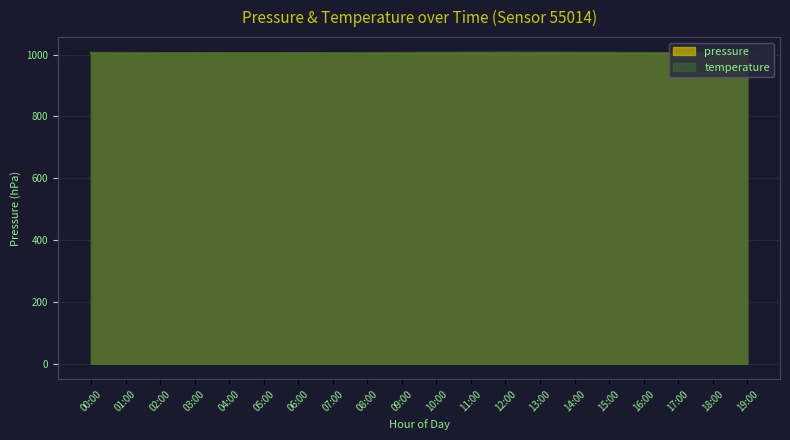

What are all the series names shown in the legend?

pressure, temperature